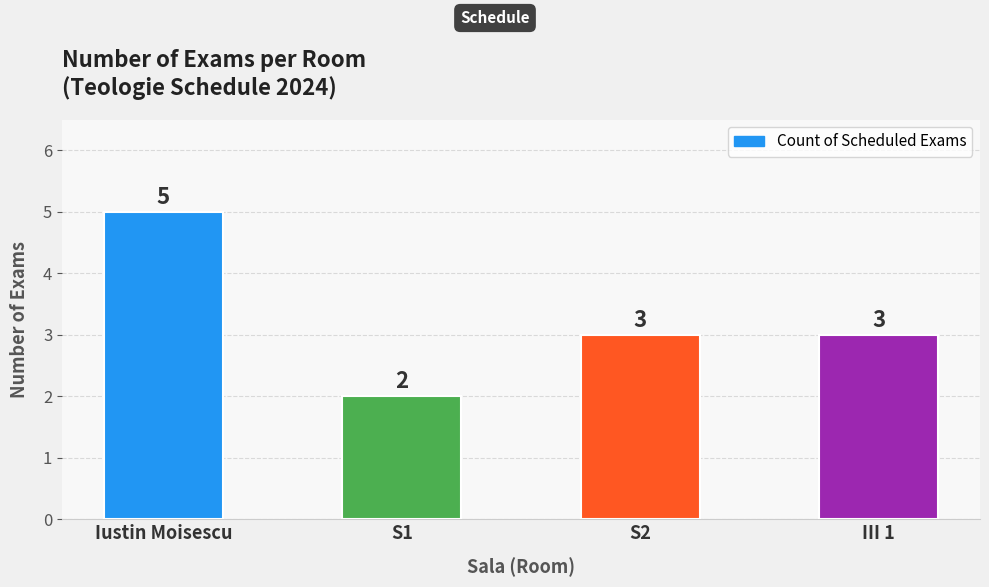

Reading right to left, transcribe all the data shown in this chart.

III 1=3	S2=3	S1=2	Iustin Moisescu=5